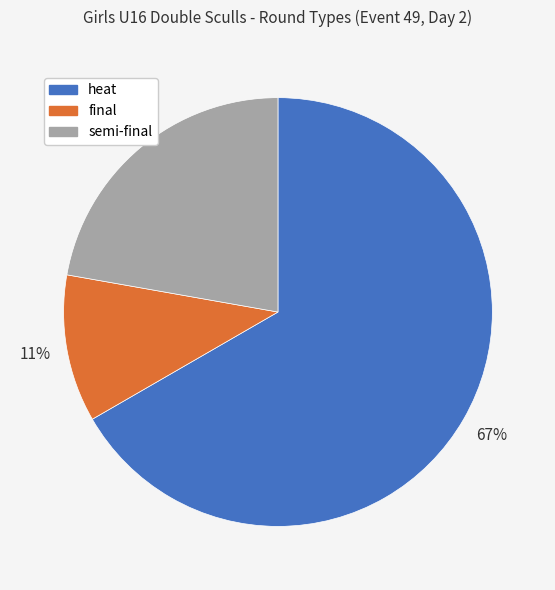

To the nearest percent, what percentage of the pie is heat?

67%